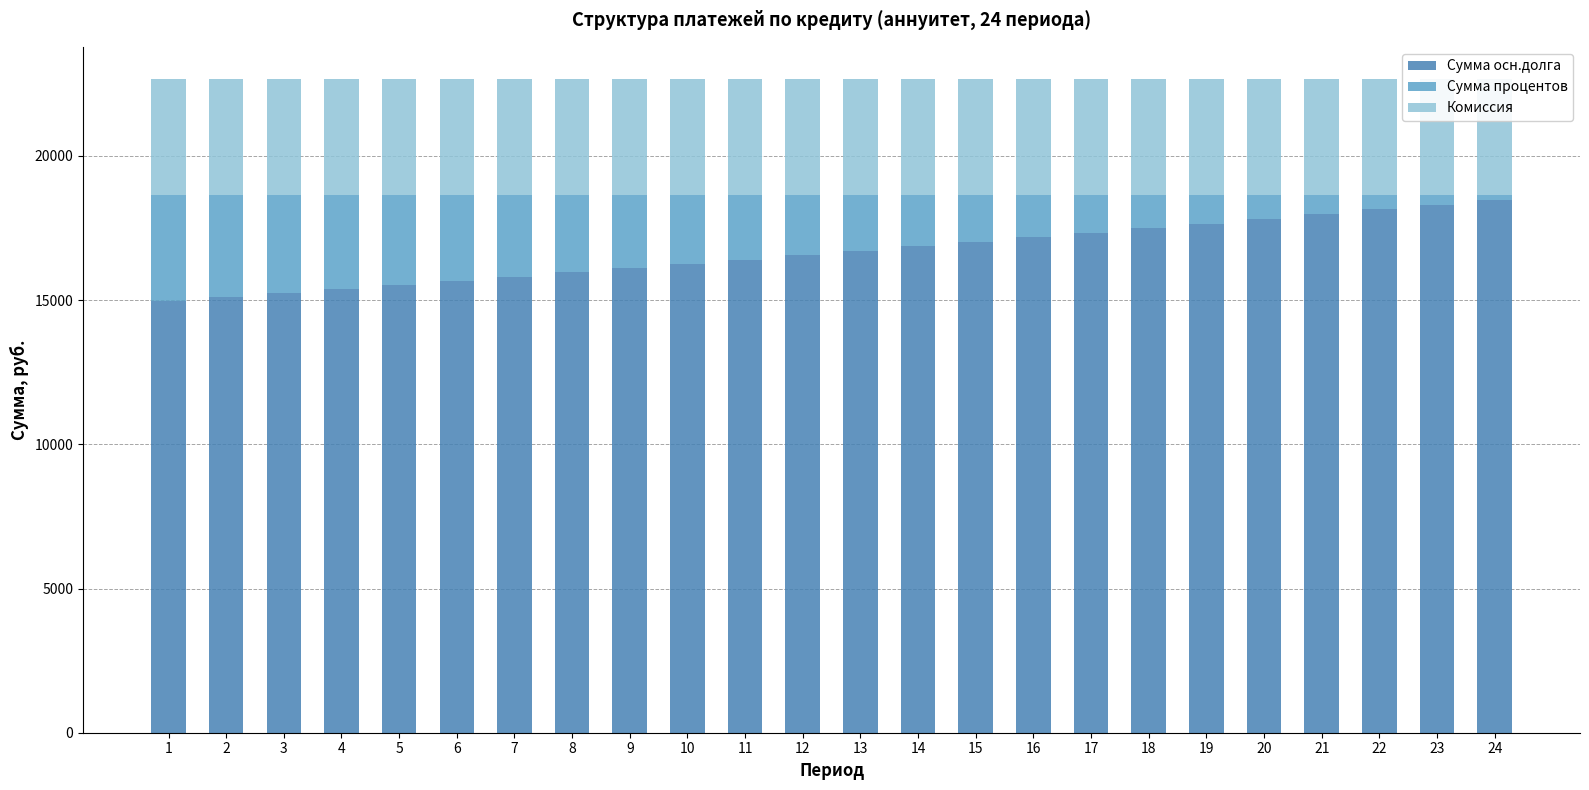

Which series has the largest total across all categories?

Сумма осн.долга